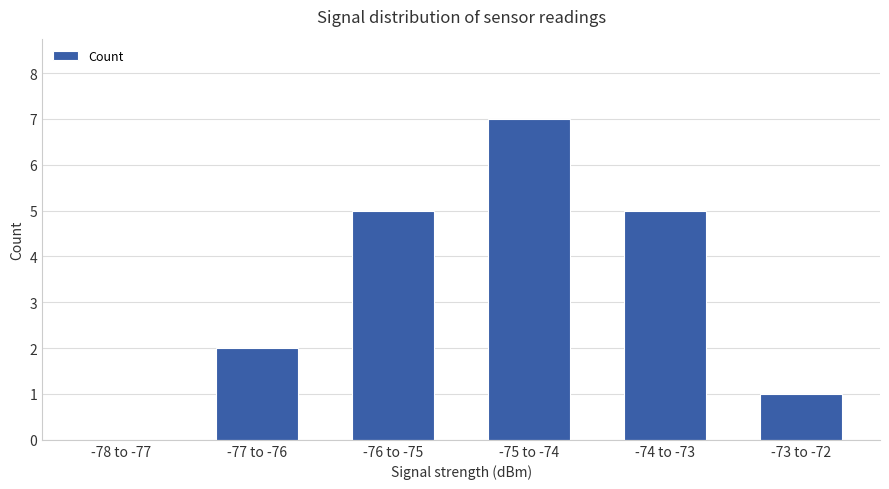

What is the sum of the values at -75 to -74 and -74 to -73?

12